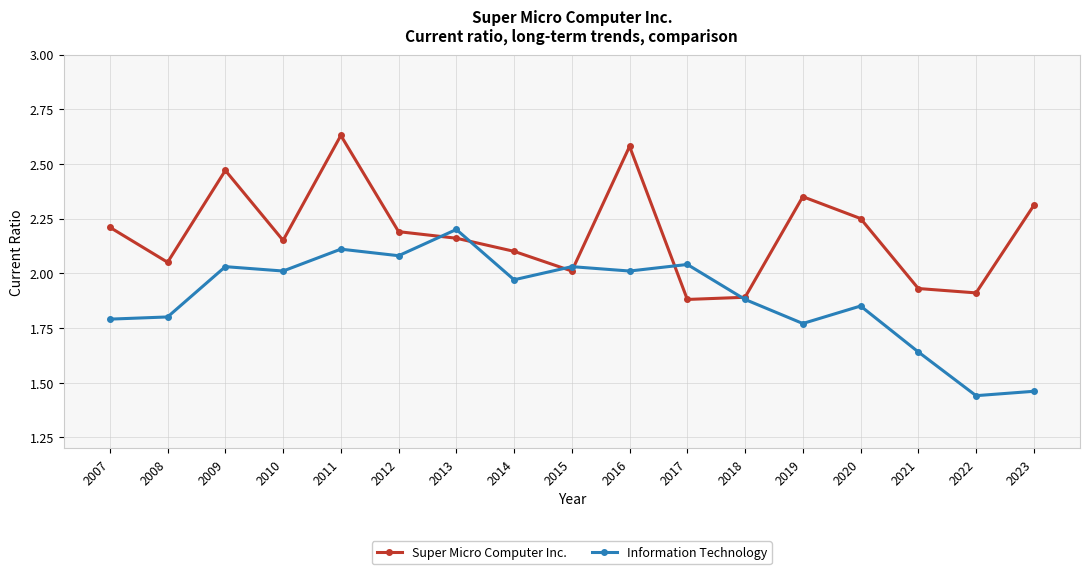

Where is the first local maximum for Super Micro Computer Inc.?

2009